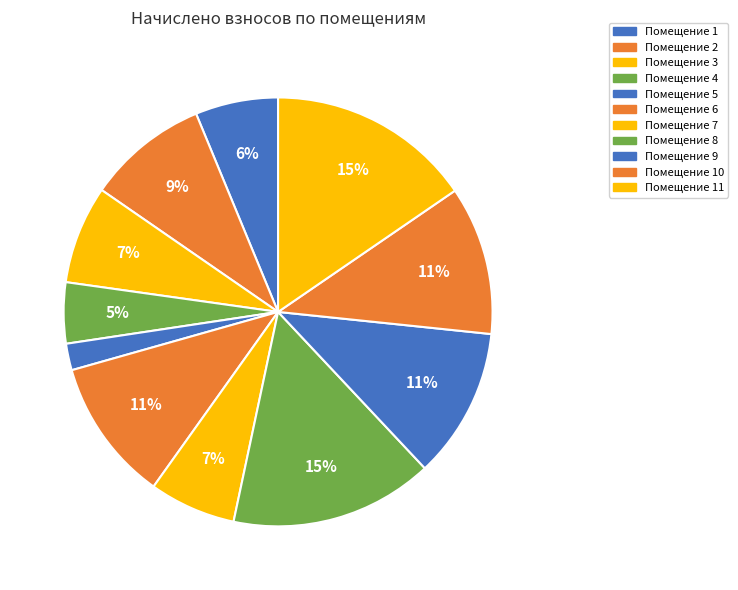

Rank the categories by value from lowest to highest.

5, 4, 1, 7, 3, 2, 6, 10, 9, 8, 11